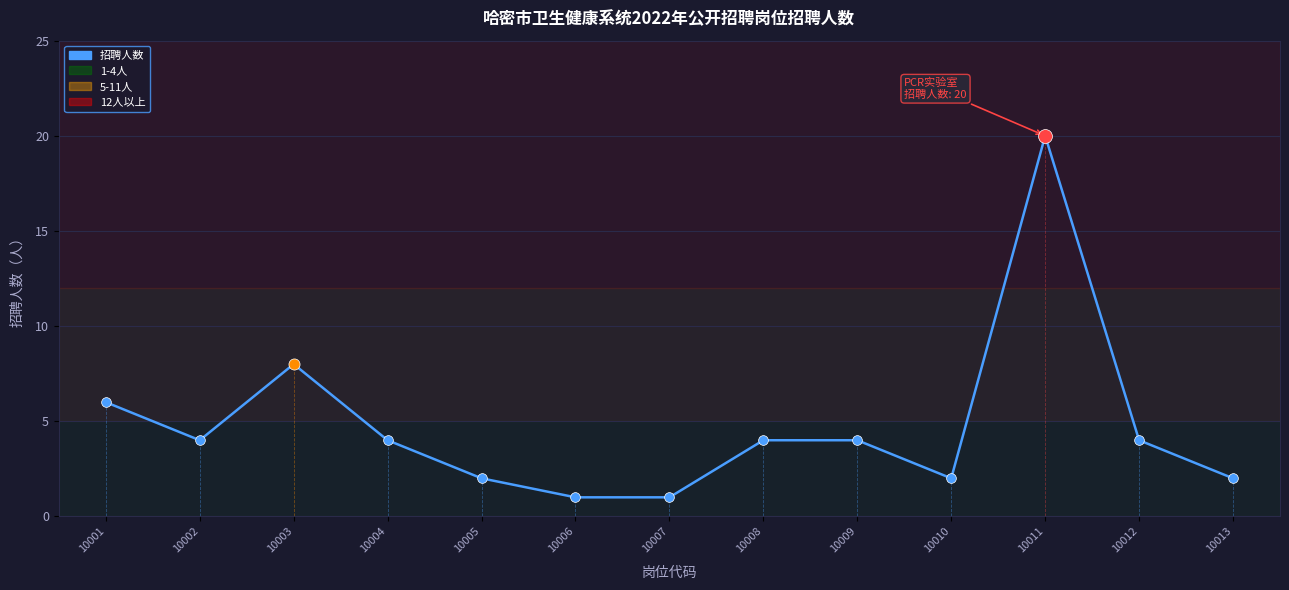

Does the chart display data point markers on the line(s)?

No